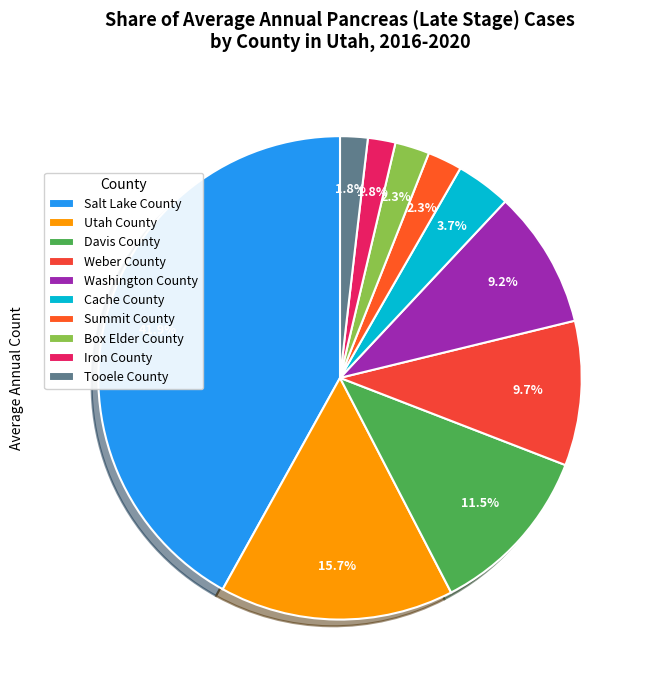

To the nearest percent, what is the difference between the Washington County and Box Elder County slice percentages?

7%